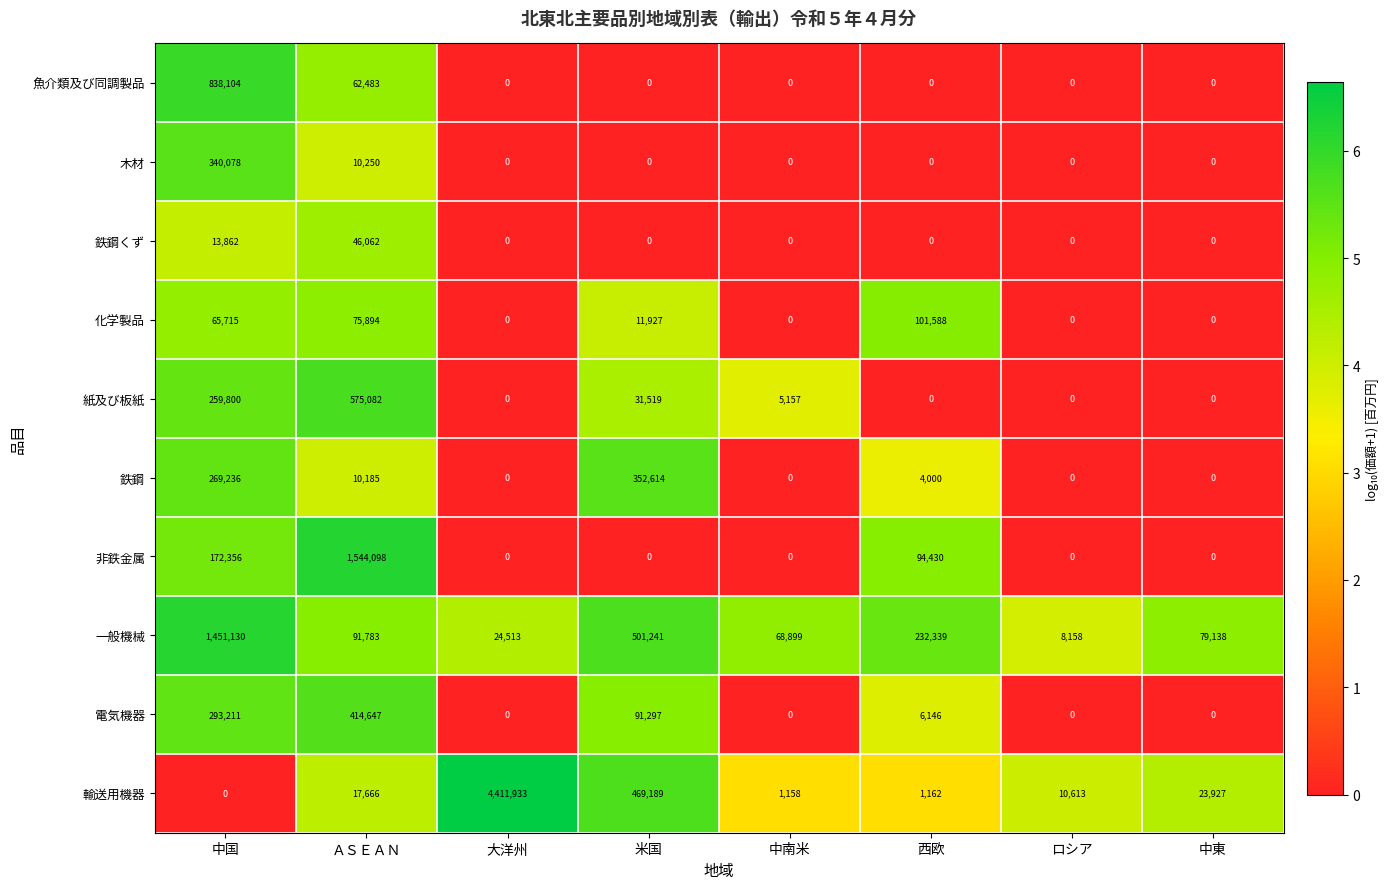

Count the number of categories in the chart.

8